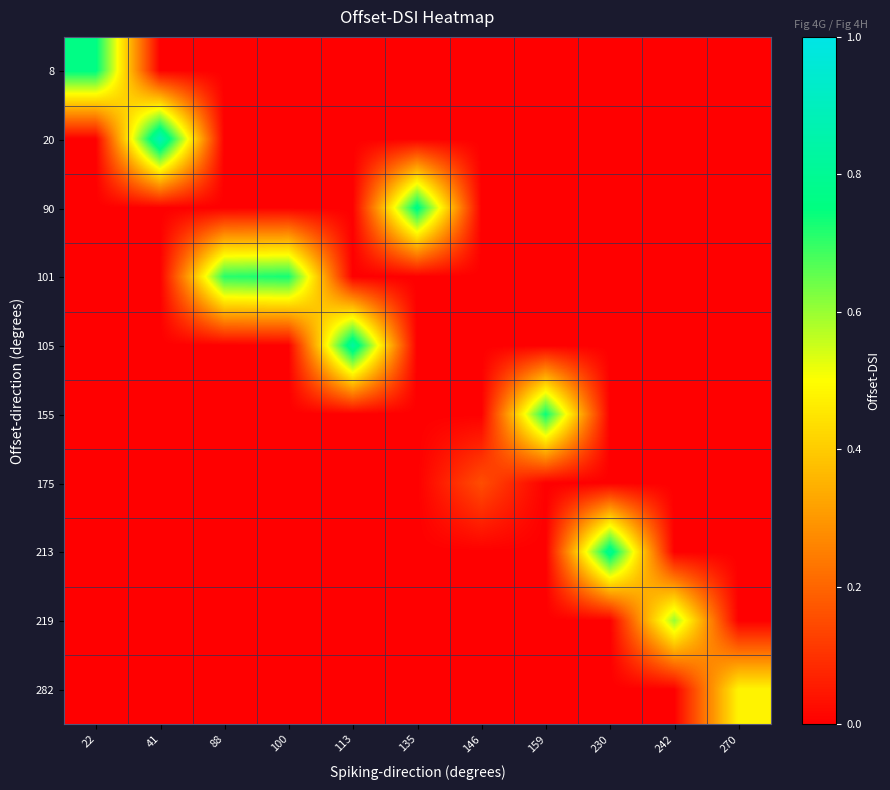

Rank the series by their maximum value, from highest to lowest.

20, 105, 213, 90, 8, 155, 101, 219, 282, 175